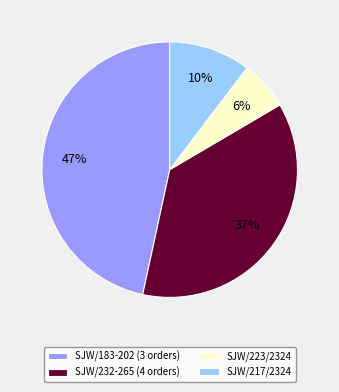

To the nearest percent, what is the difference between the SJW/223/2324 and SJW/232-265 (4 orders) slice percentages?

31%